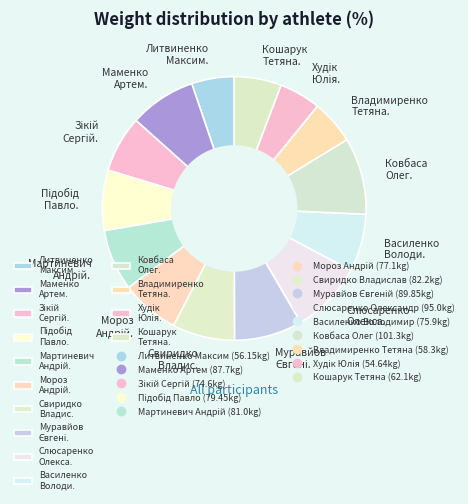

Is there a majority slice in this chart?

No